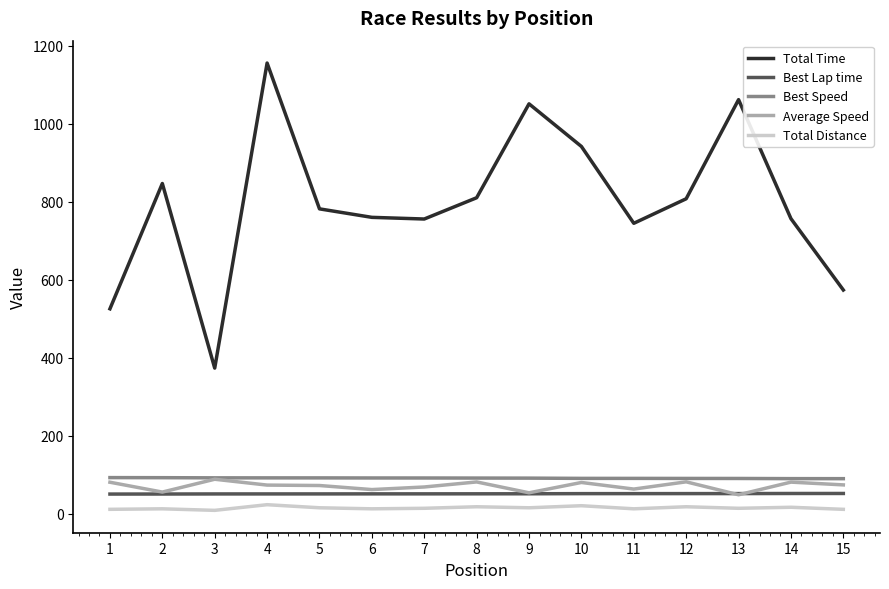

What is the difference between the second highest and second lowest values in the Total Time series?

536.3